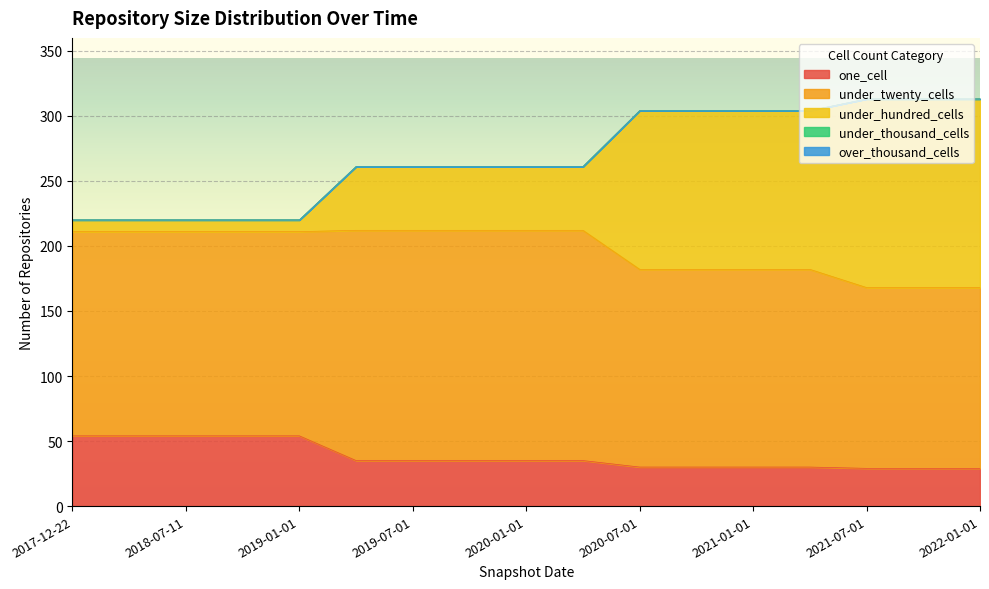

True or false: under_hundred_cells and over_thousand_cells cross at least once.

False